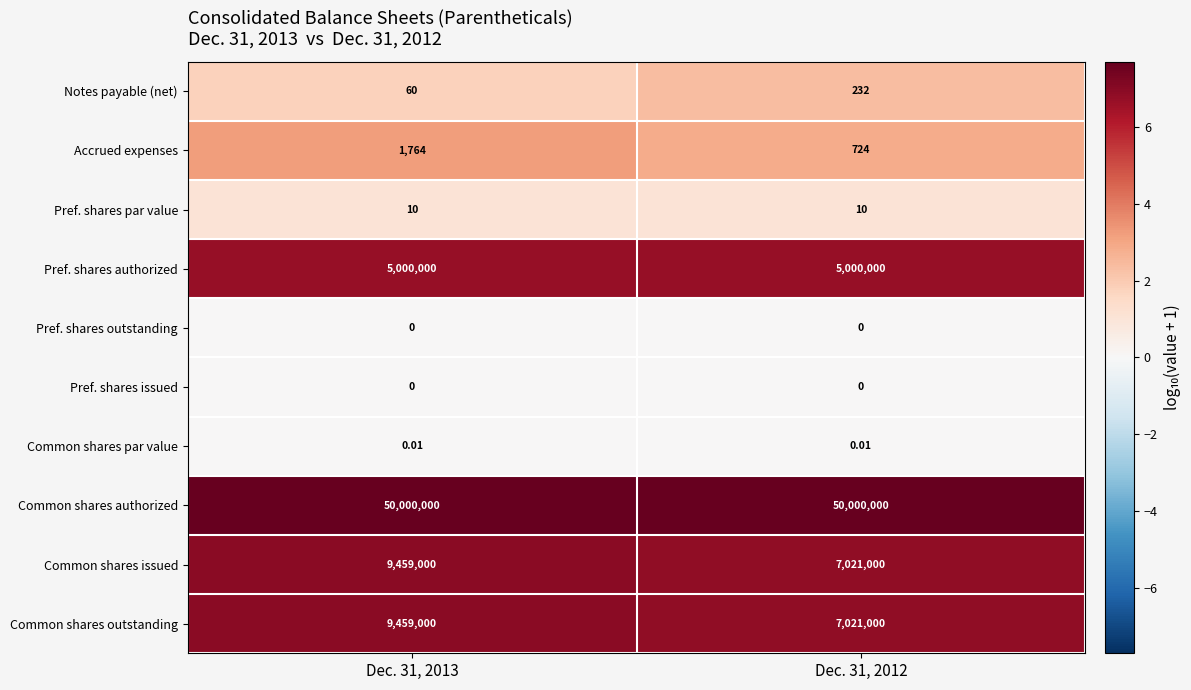

Is the value of Common shares authorized at Dec. 31, 2012 greater than the value of Common shares outstanding at Dec. 31, 2012?

Yes